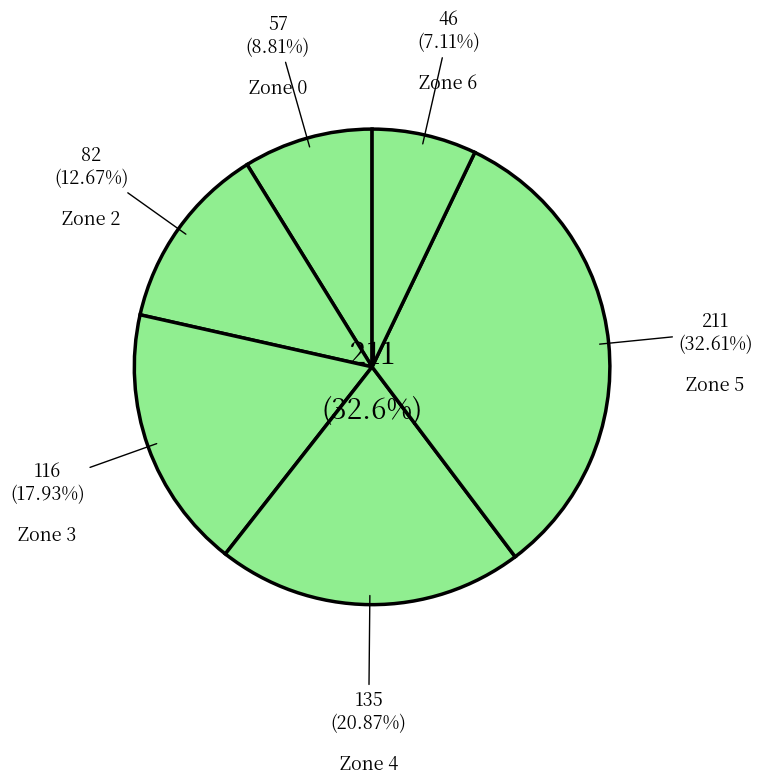

What is the smallest slice in the pie chart?

6